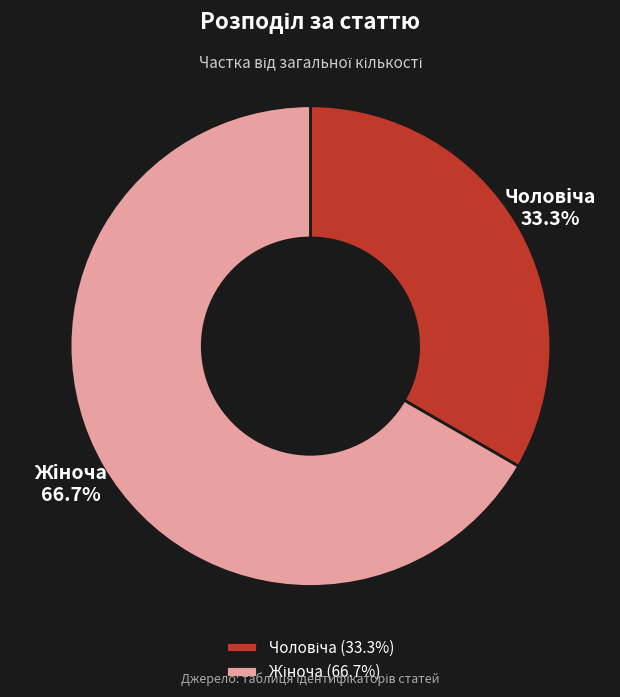

Is there a majority slice in this chart?

Yes